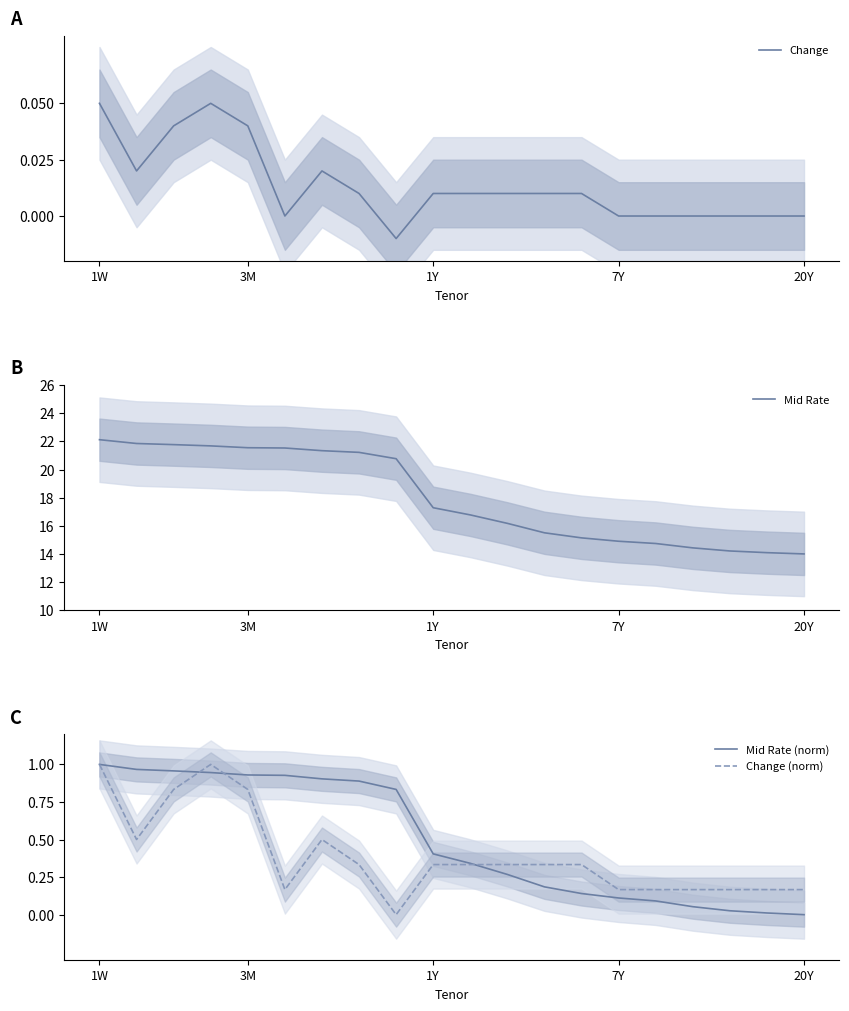

What are all the series names shown in the legend?

Change, Mid Rate, Mid Rate (norm), Change (norm)